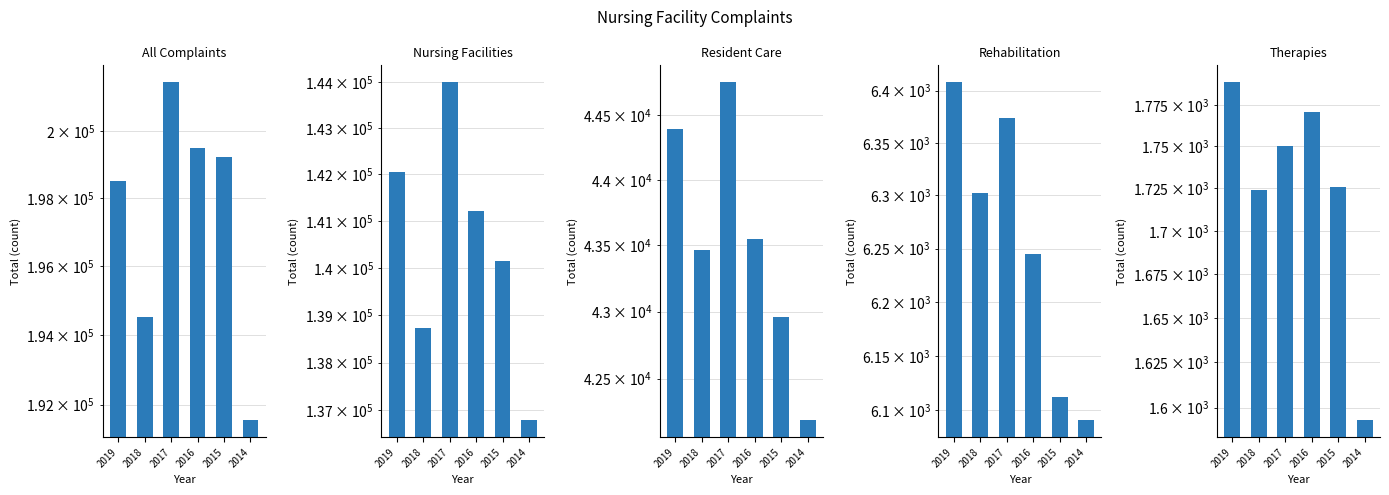

What are all the series names shown in the legend?

All Complaints, Nursing Facilities, Resident Care, Rehabilitation, Therapies